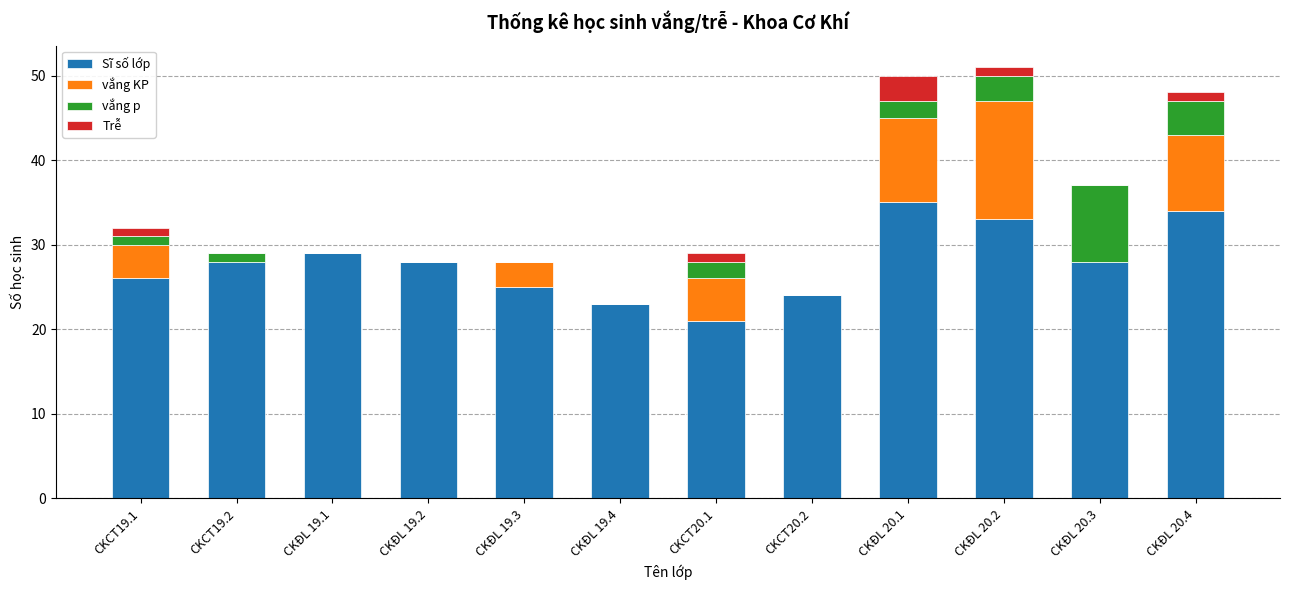

What is the highest value of the Sĩ số lớp series?

35